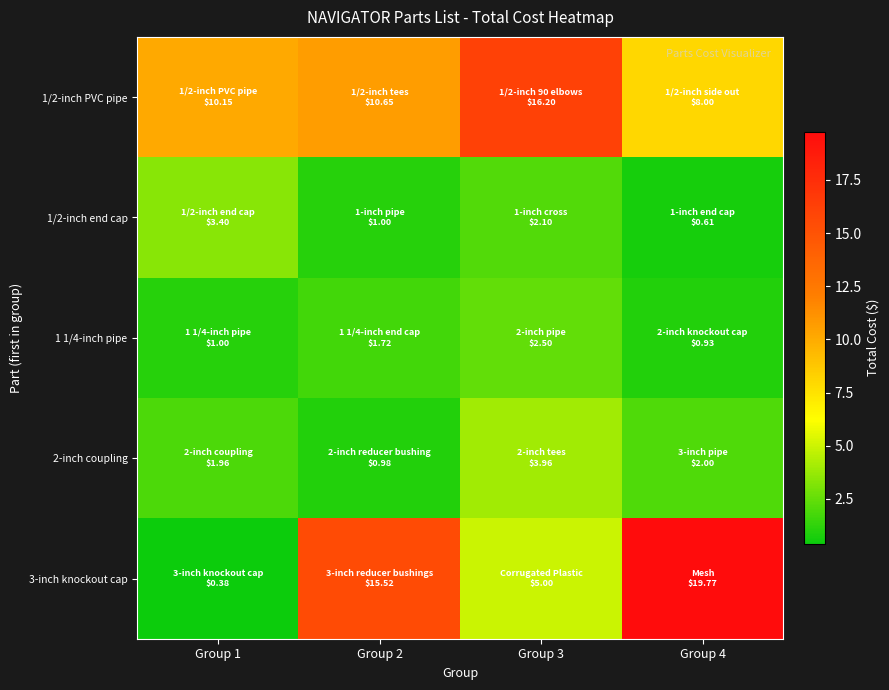

How many data points does each series have?

4